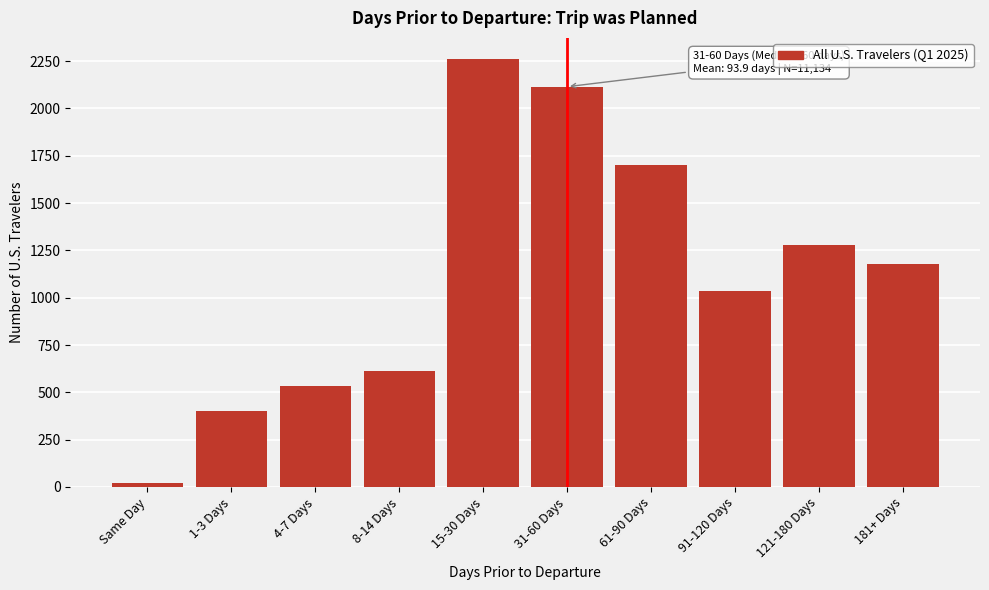

Reading left to right, transcribe all the data shown in this chart.

Same Day=22	1-3 Days=401	4-7 Days=534	8-14 Days=612	15-30 Days=2260	31-60 Days=2115	61-90 Days=1704	91-120 Days=1035	121-180 Days=1280	181+ Days=1180